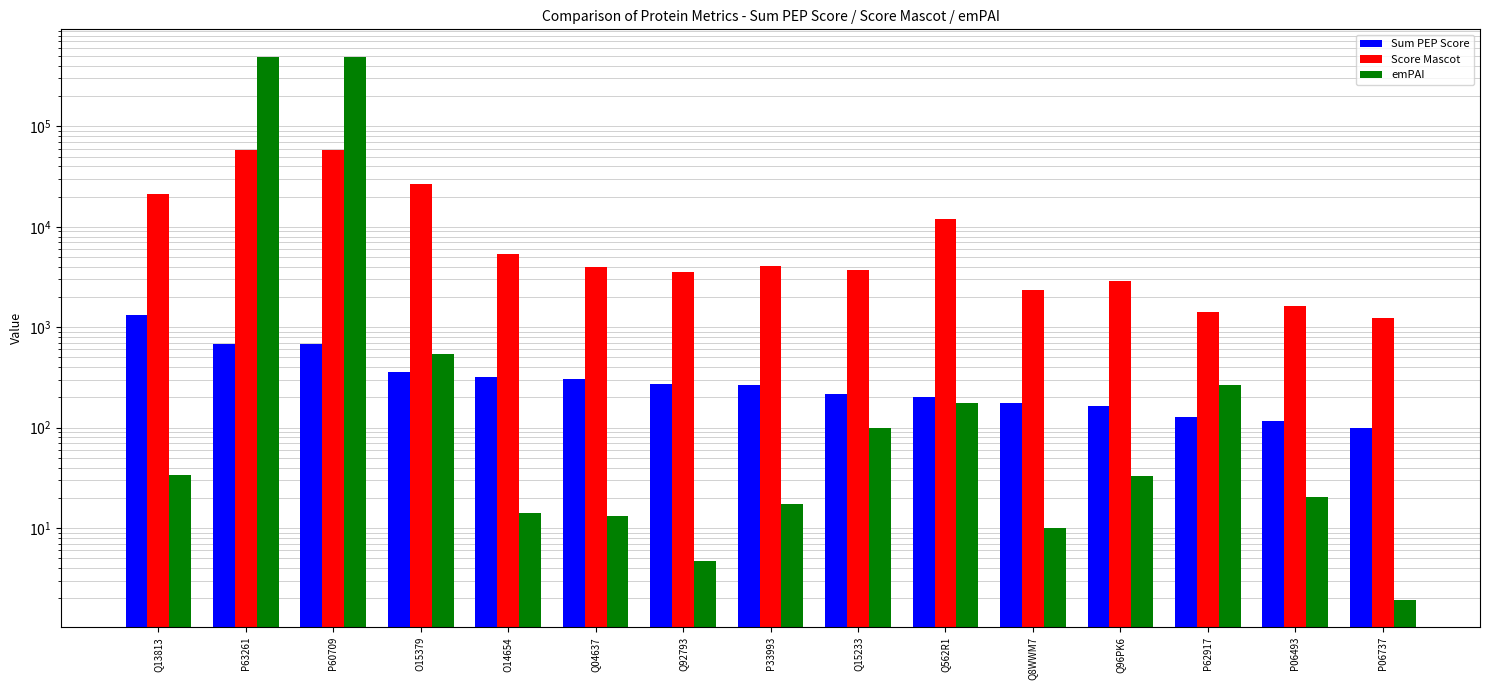

At which category does the chart reach its minimum across all series?

P06737